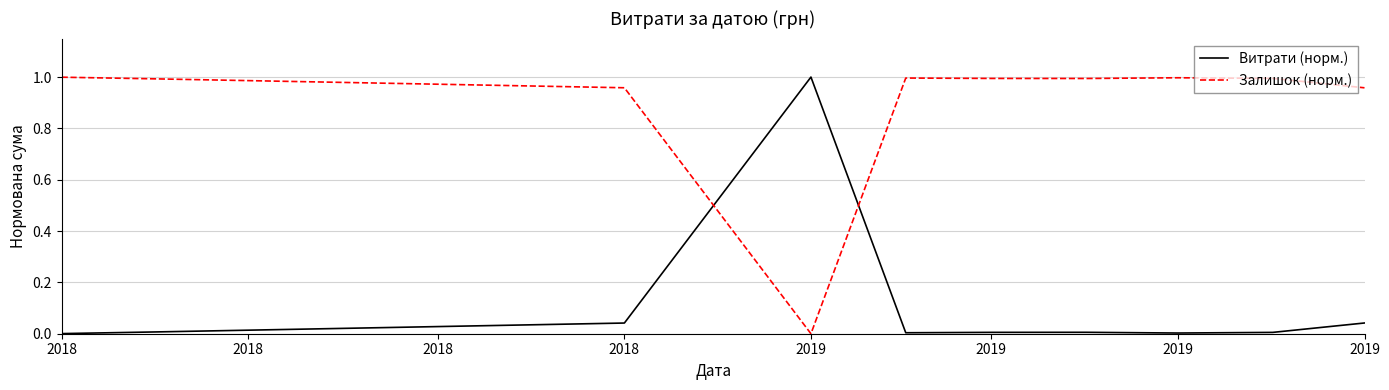

How many values in the Залишок (норм.) series exceed 0?

9